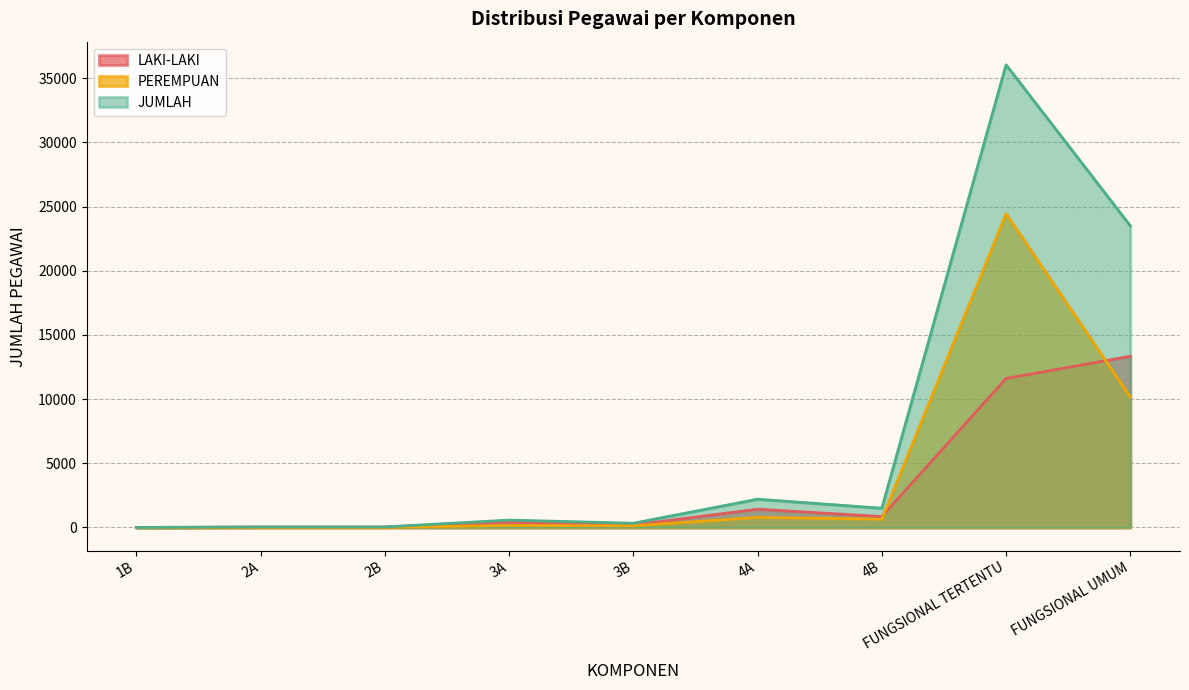

What position from the left is 2A?

2